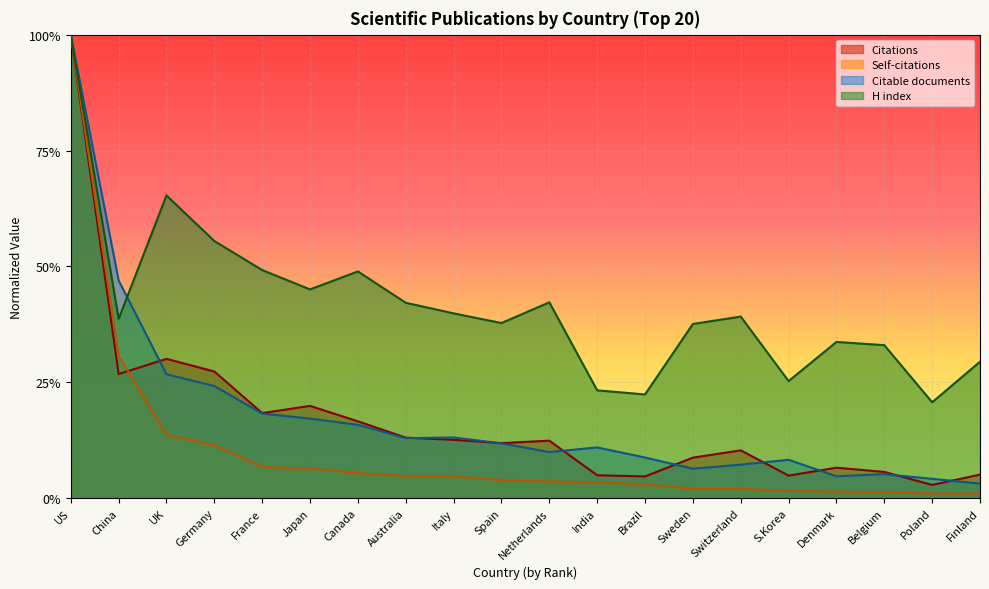

Does the chart display data point markers on the line(s)?

No